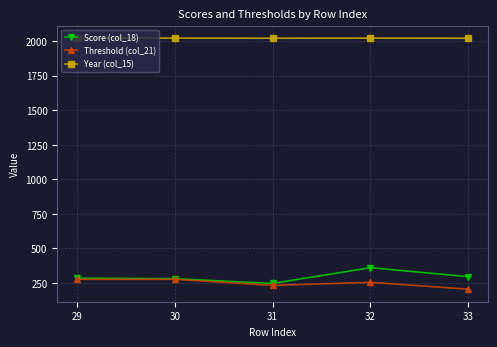

What is the total value across all series at 32?

2636.5